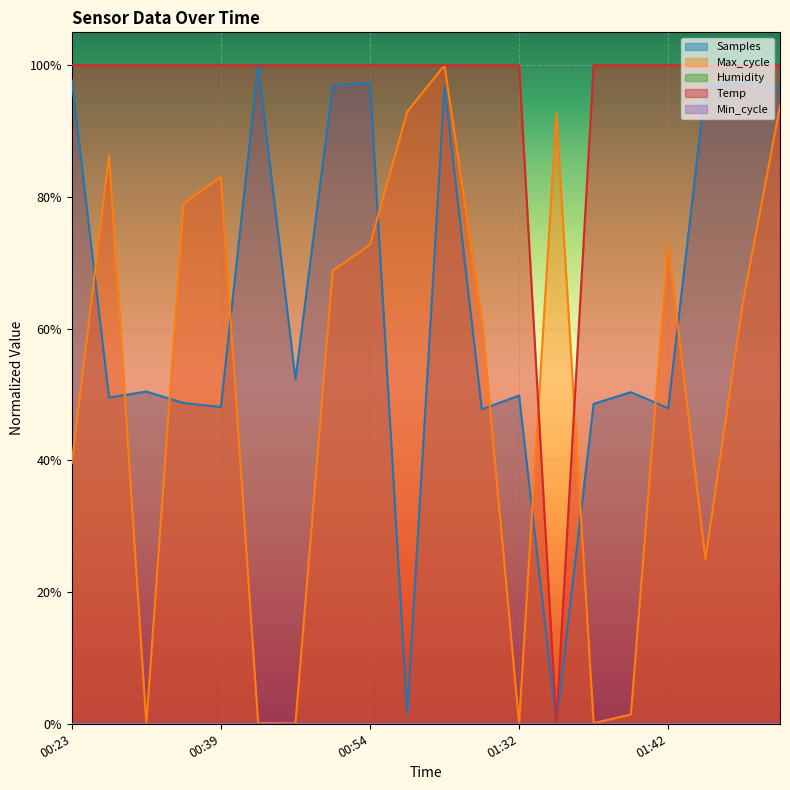

Between 01:32 and 01:37, which series saw the biggest shift?

Samples